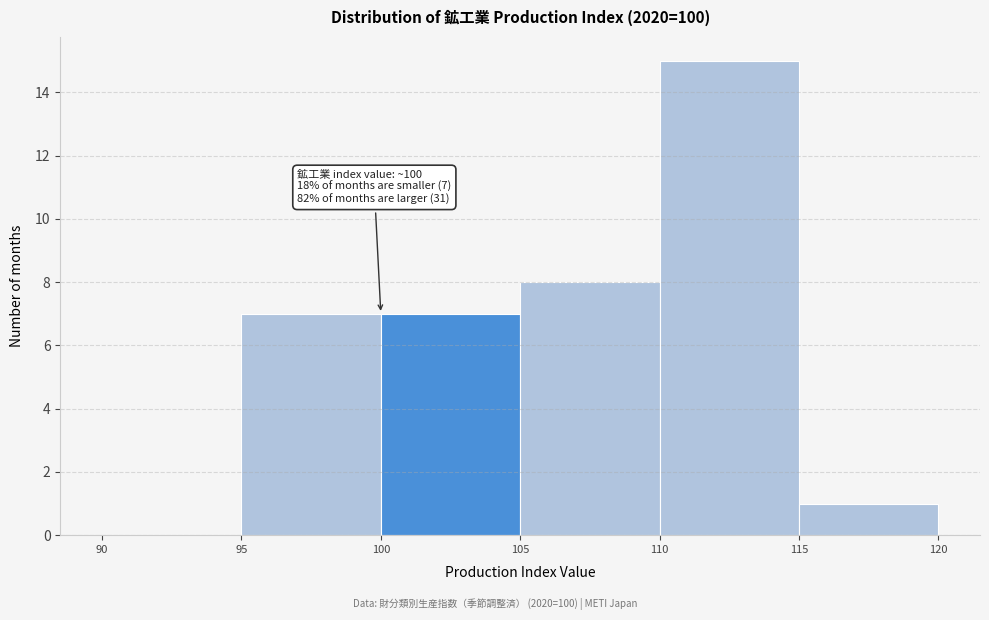

Which range on the x-axis has the tallest bar?

110 to 115